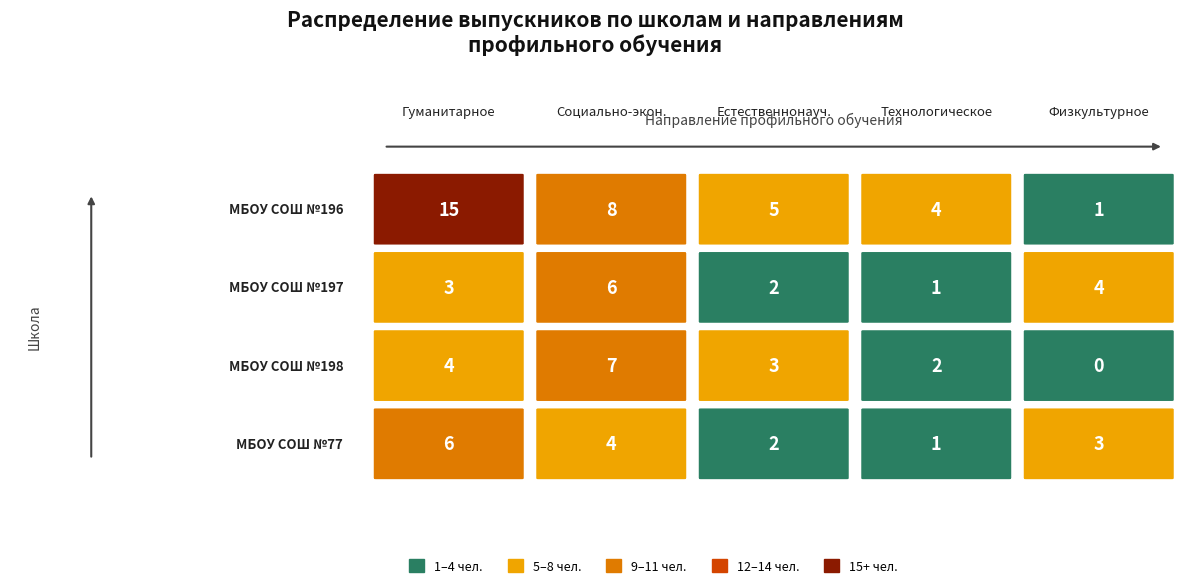

Between 2 and 3, which is larger?

2